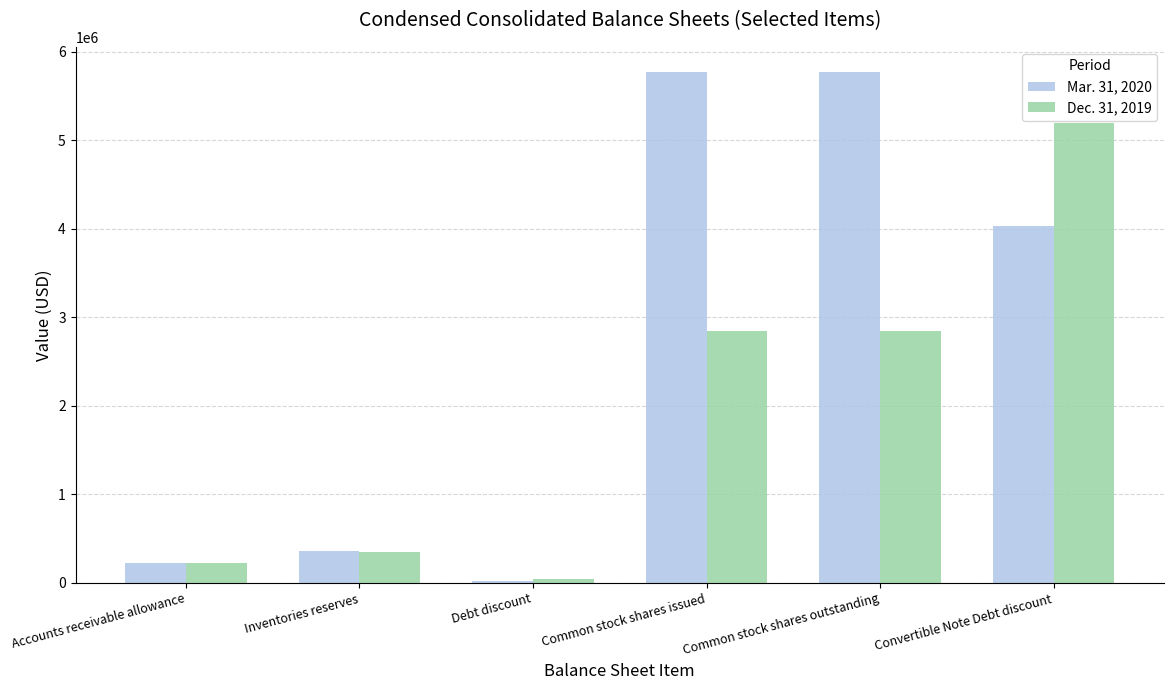

Reading right to left, extract all data points from this chart.

Mar. 31, 2020: Convertible Note Debt discount=4031000	Common stock shares outstanding=5768885	Common stock shares issued=5768885	Debt discount=22000	Inventories reserves=356000	Accounts receivable allowance=227000
Dec. 31, 2019: Convertible Note Debt discount=5195000	Common stock shares outstanding=2843601	Common stock shares issued=2843601	Debt discount=46000	Inventories reserves=350000	Accounts receivable allowance=226000